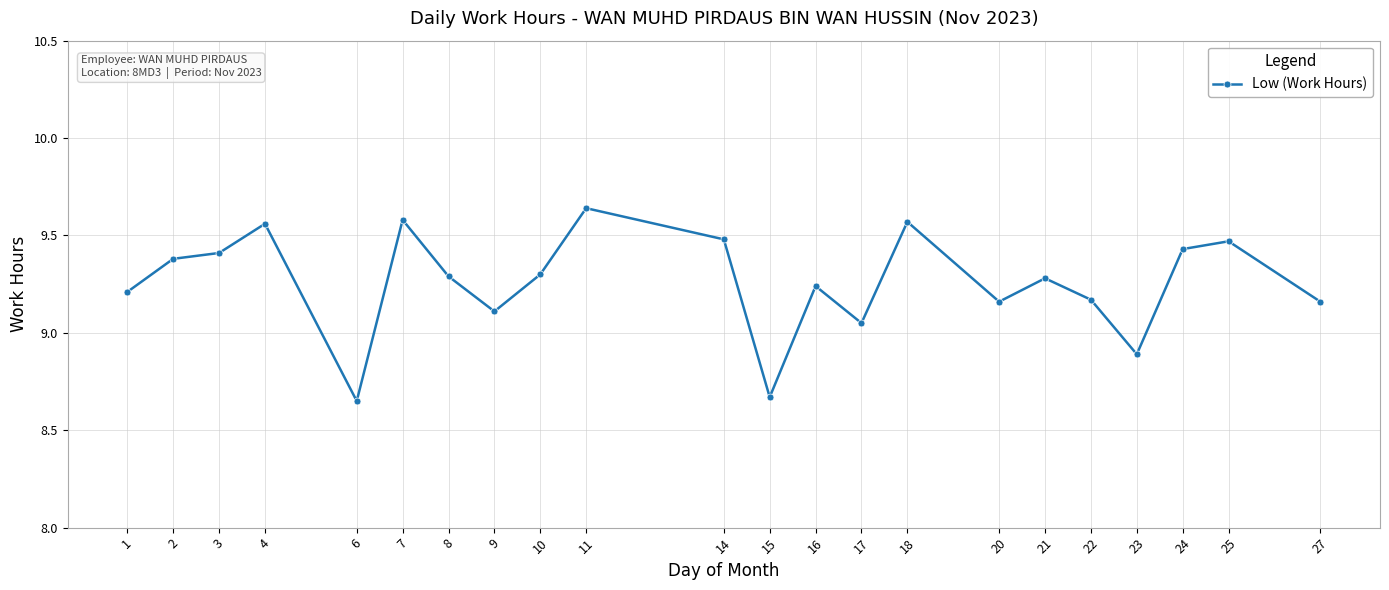

Which label corresponds to the largest value in the chart?

11